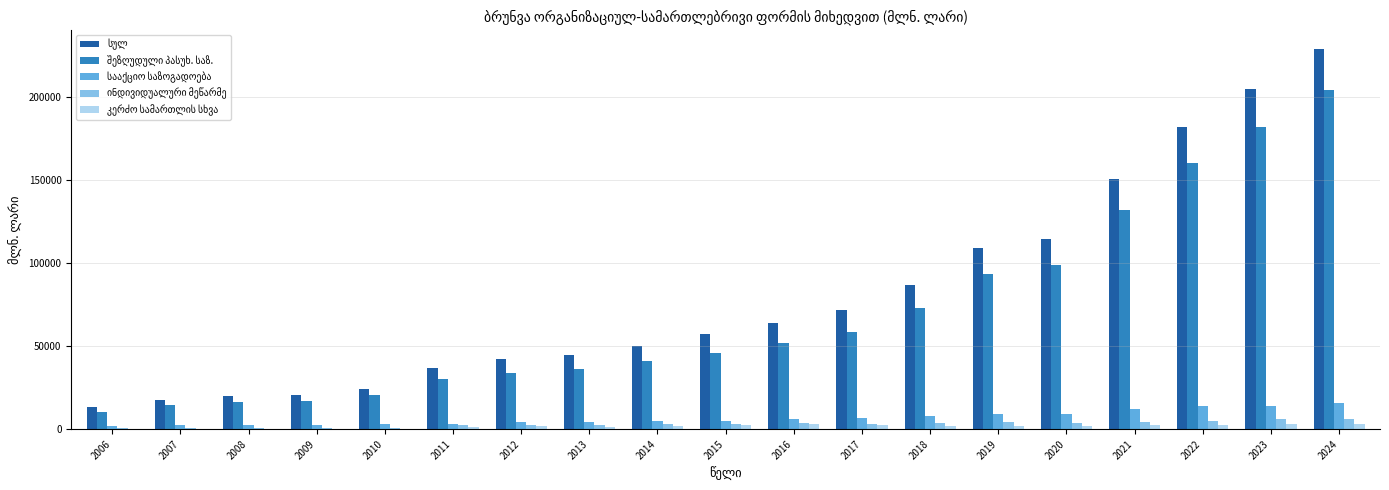

At which category does the chart reach its peak across all series?

2024